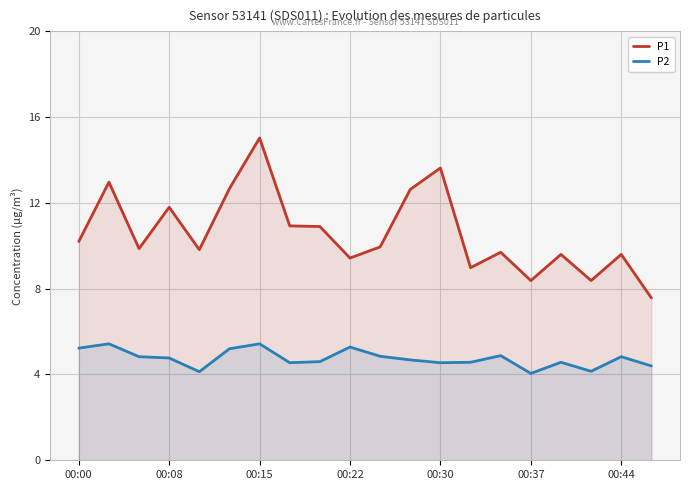

At how many categories does at least one series exceed 7?

20